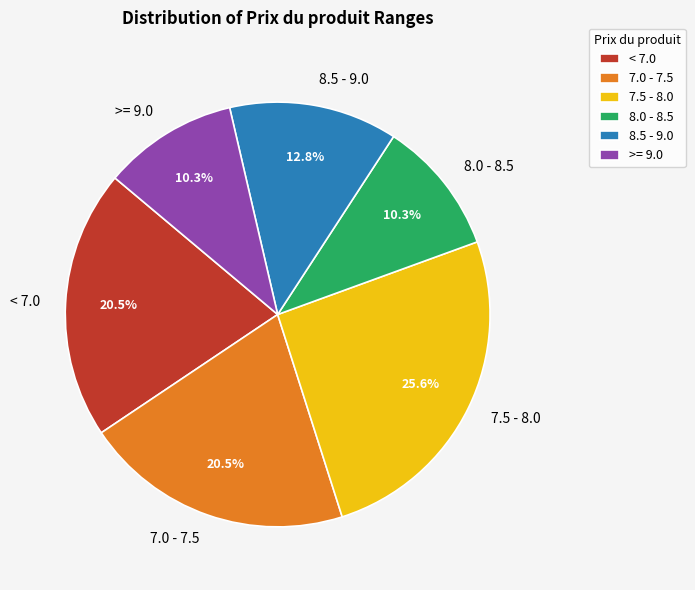

Is the sum of 8.0 - 8.5 and 8.5 - 9.0 greater than half?

No